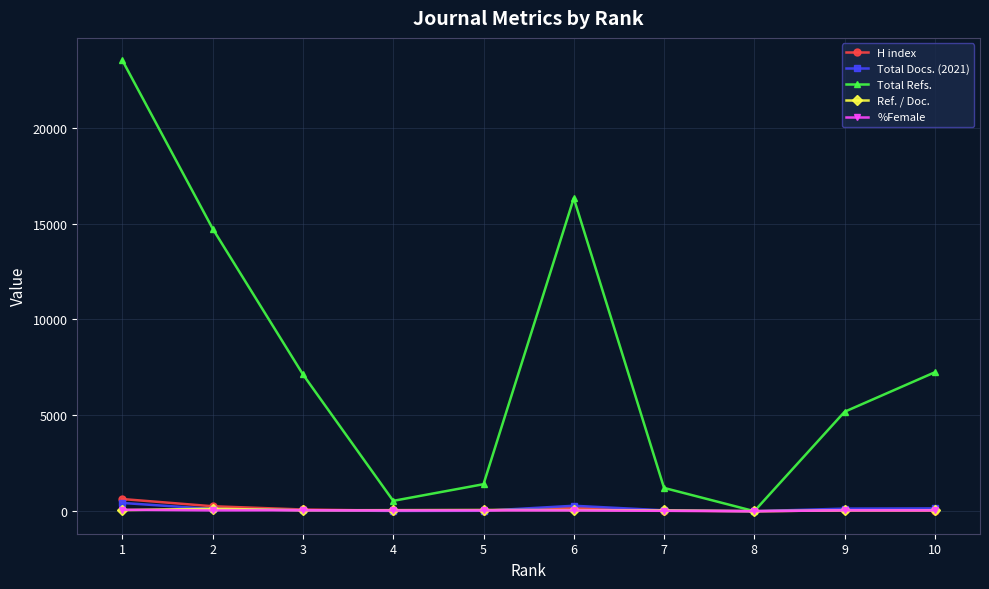

The value of Total Refs. at 9 is 1355.5. True or false?

False